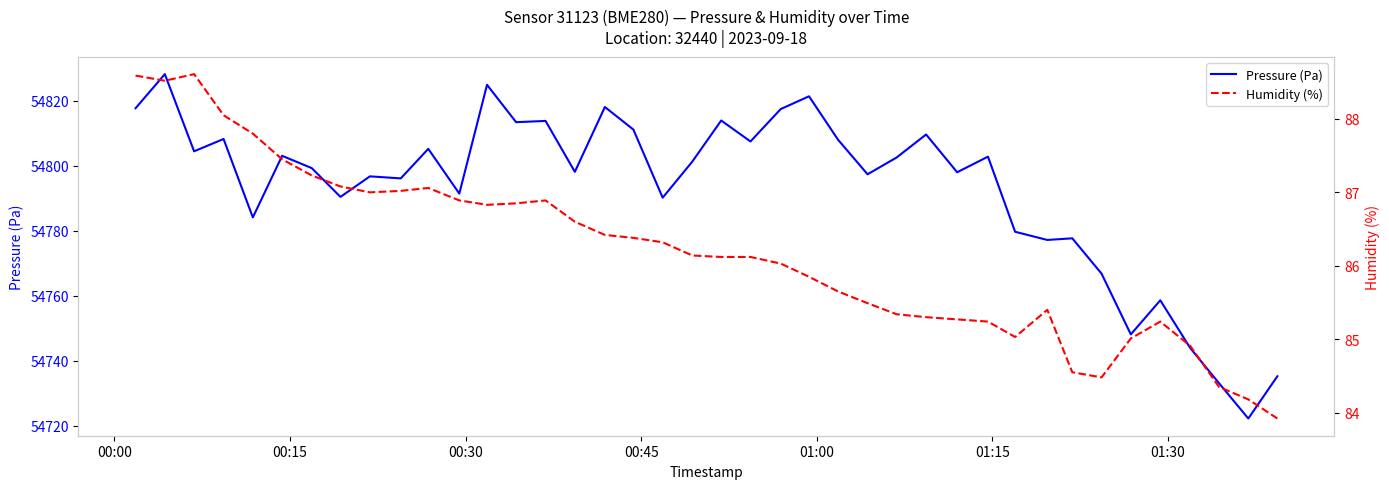

What is the maximum value for Pressure (Pa)?

54828.2